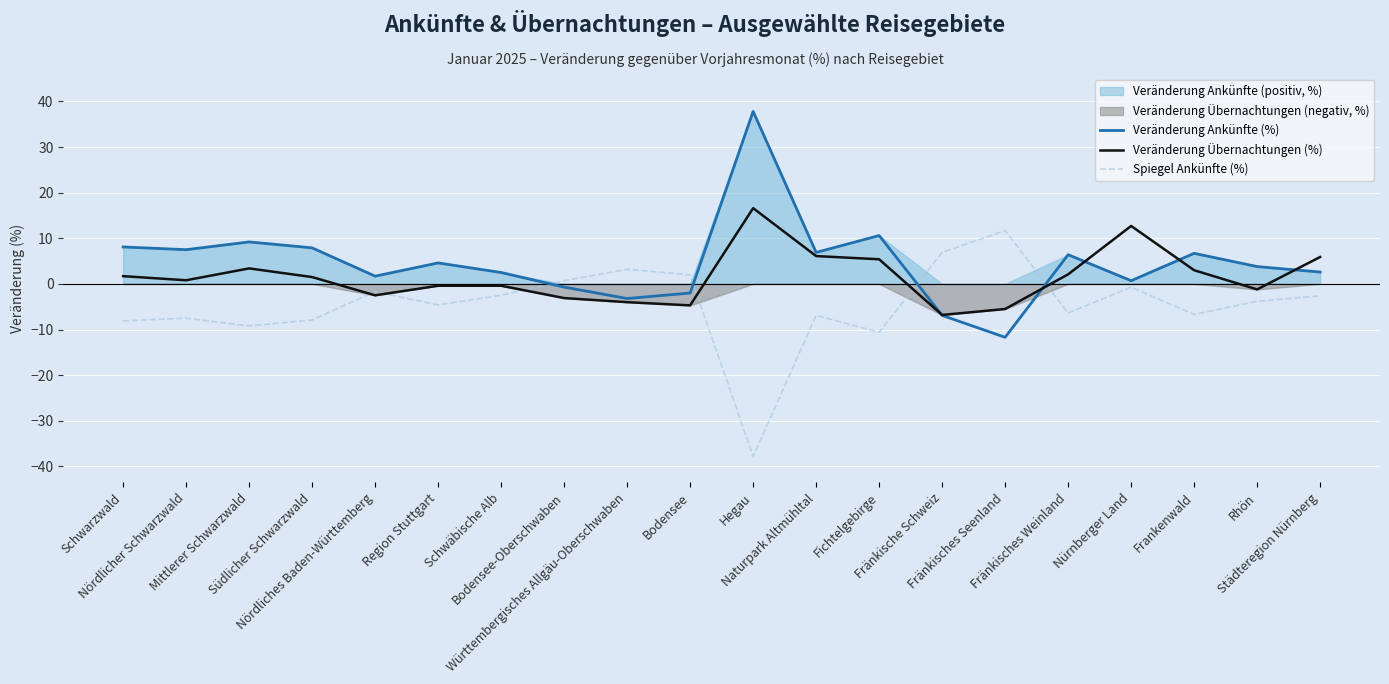

How many values in Veränderung Übernachtungen (%) are below zero?

9